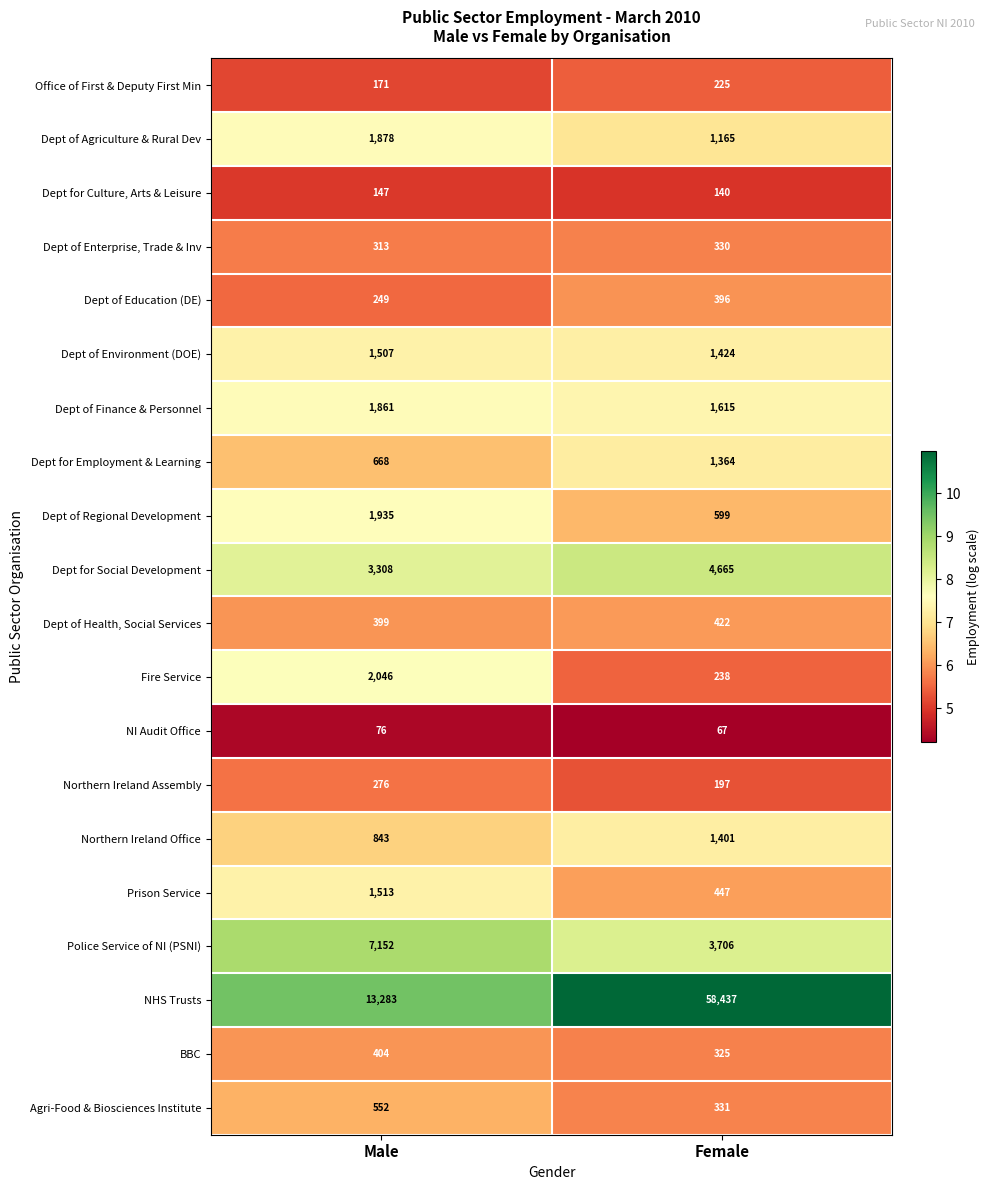

Read the Dept for Employment & Learning value at Female, to the nearest 50.

1350